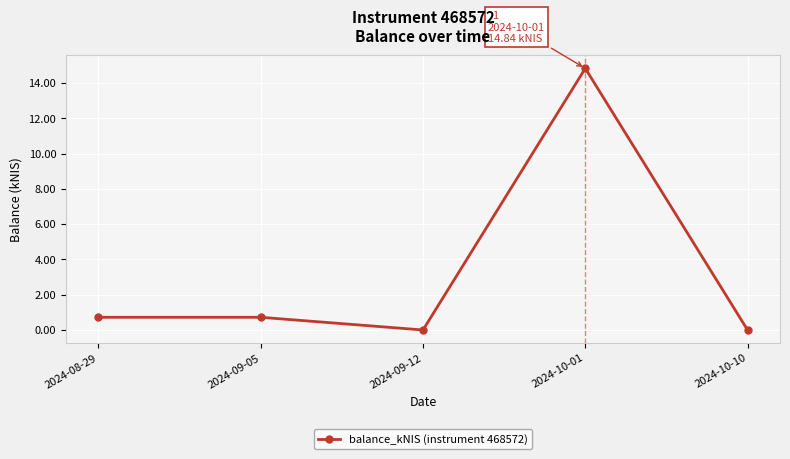

Where is the first local minimum?

2024-09-12